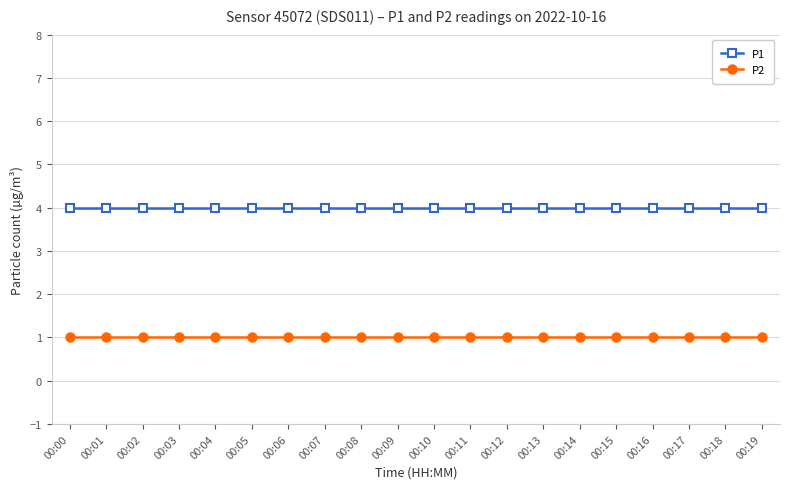

What is the spread (max minus min) of values at 00:11?

3